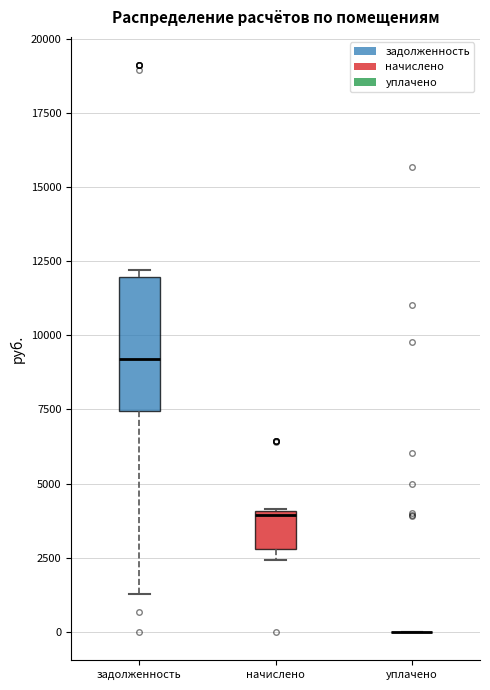

Reading left to right, read every box against the y-axis: the position of its median line, the range the box covers, and the ends of its whiskers. The values are not printed on the chart, so give them approximately, as read against the axis.

задолженность: median 9000, box 7500 to 12000, whiskers 1500 to 12000 (just above the box's upper edge)
начислено: median 4000, box 3000 to 4000, whiskers 2500 to 4000
уплачено: box collapsed to a line at 0, whiskers 0 to 0